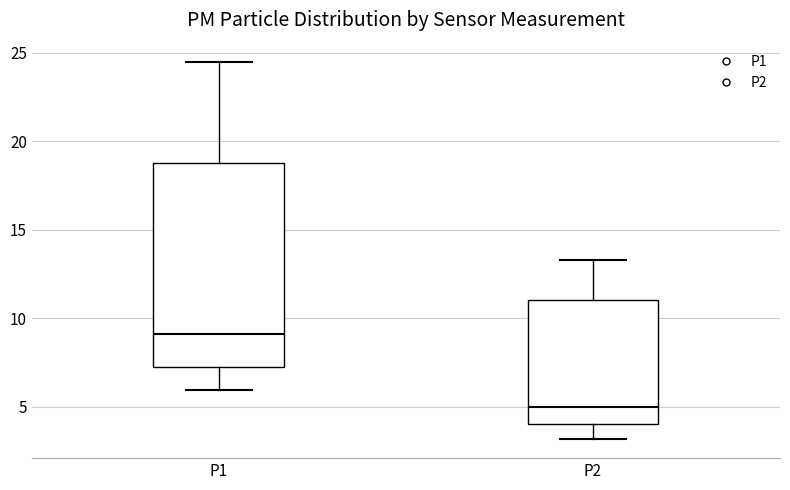

Which box's median line is the highest?

P1